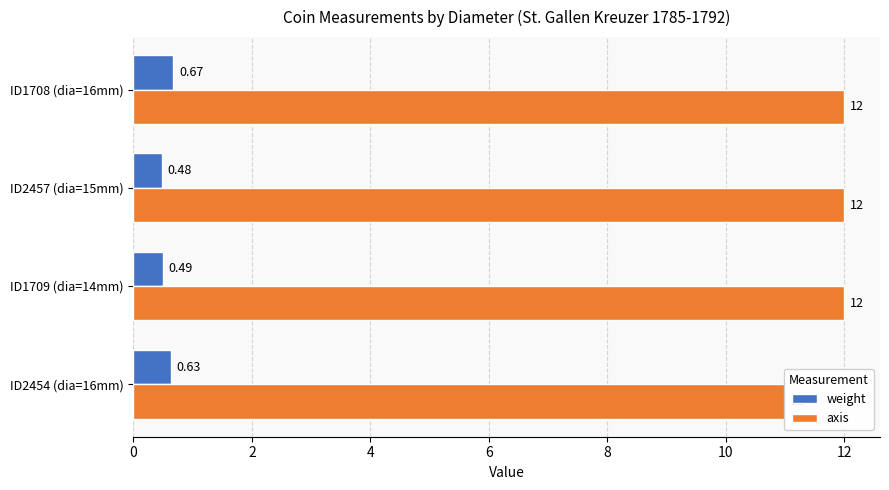

True or false: axis has a value of 12.0 at ID2457 (dia=15mm).

True